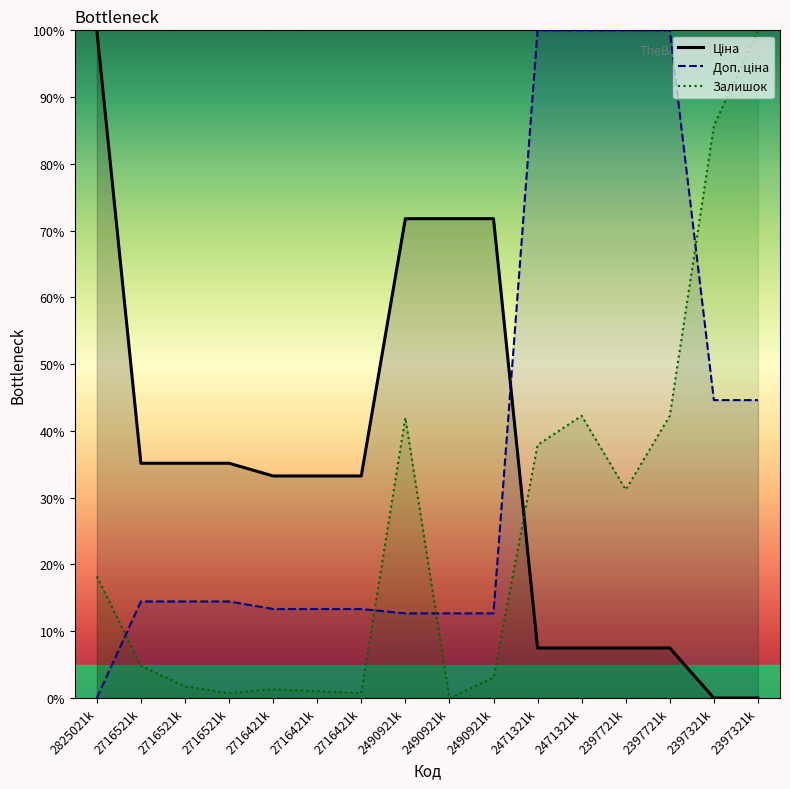

What is the sum of all Доп. ціна values?

610.6